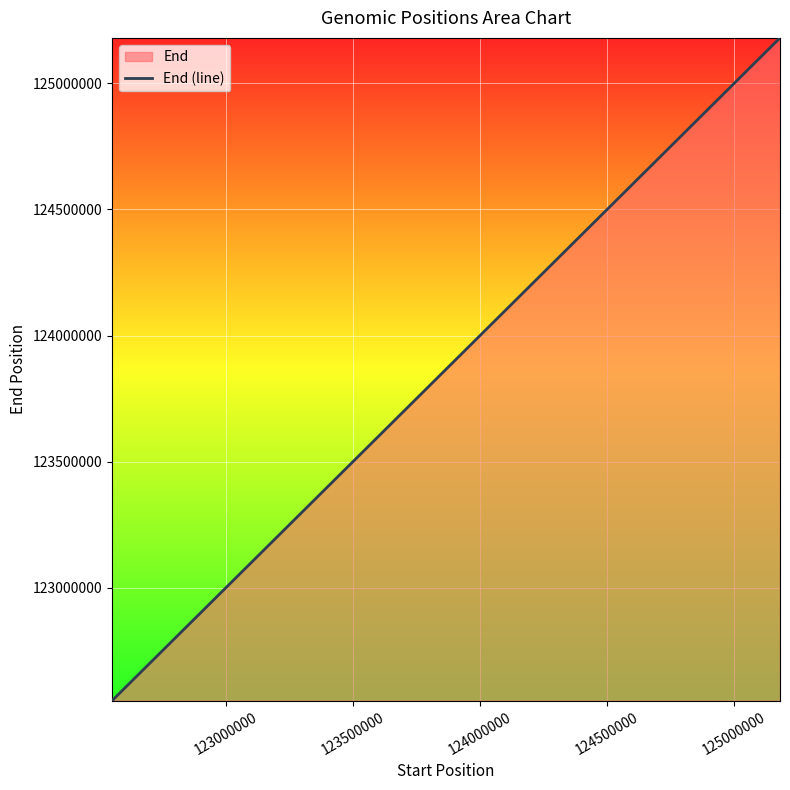

What is the smallest value displayed?

122552843